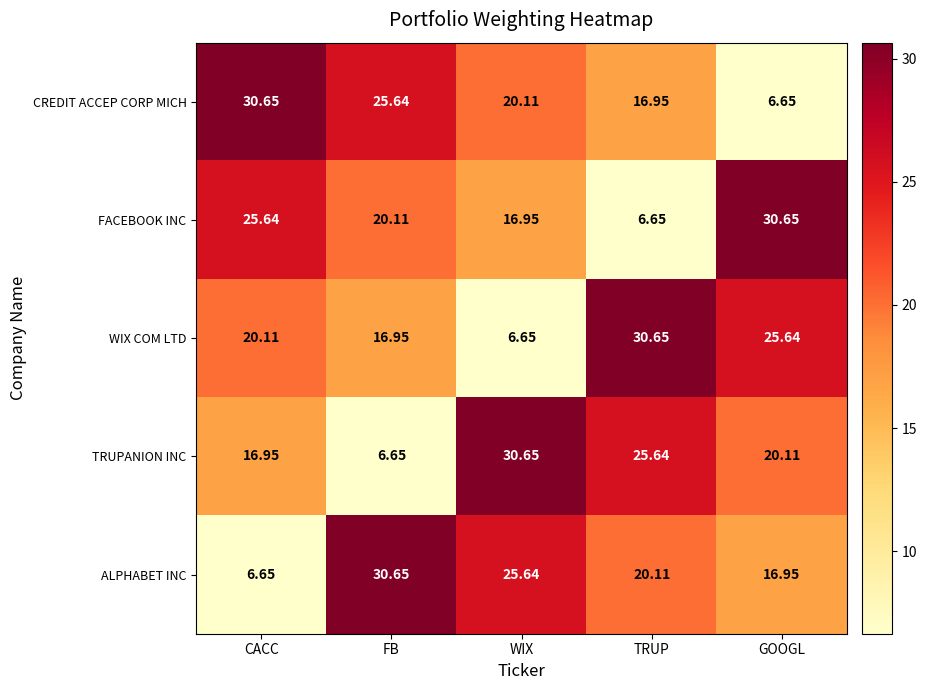

Between CACC and TRUP, which series saw the biggest shift?

FACEBOOK INC